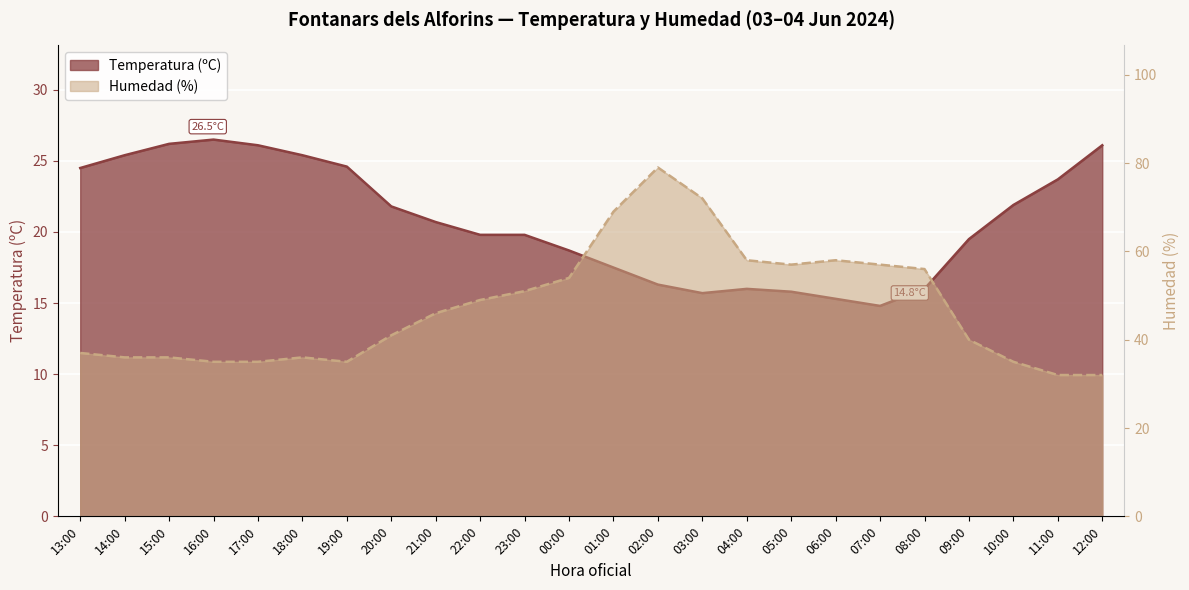

The Temperatura (ºC) series shows 32.2 at 23:00. True or false?

False